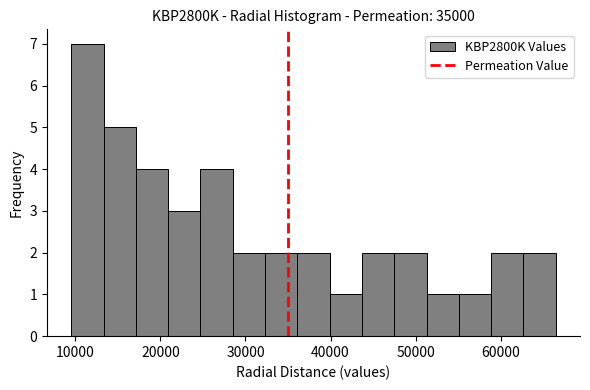

Around what value on the x-axis is the tallest bar? Give the approximate position of its centre, as read against the axis.

11000